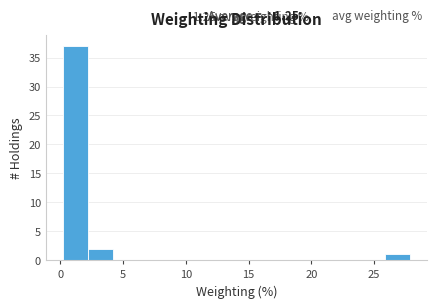

Around what value on the x-axis is the tallest bar? Give the approximate position of its centre, as read against the axis.

1.0